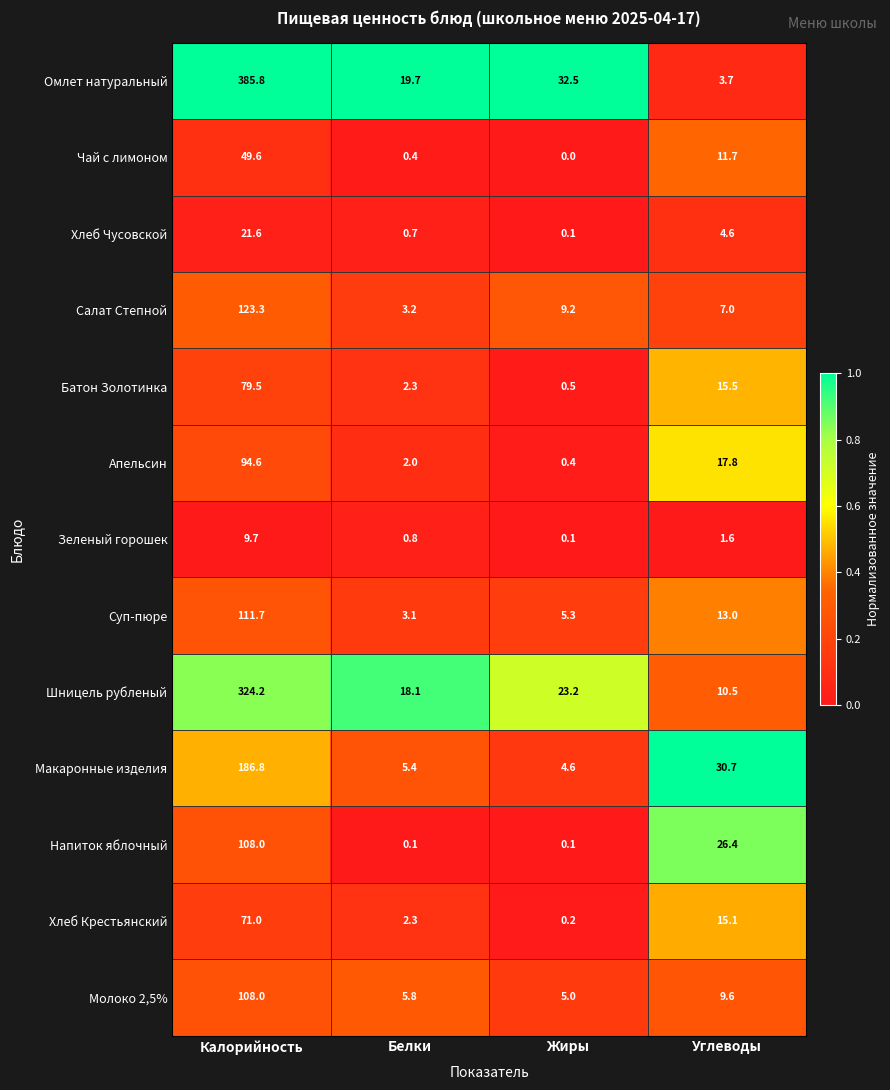

Is the value of Хлеб Чусовской at Калорийность greater than the value of Хлеб Крестьянский at Калорийность?

No